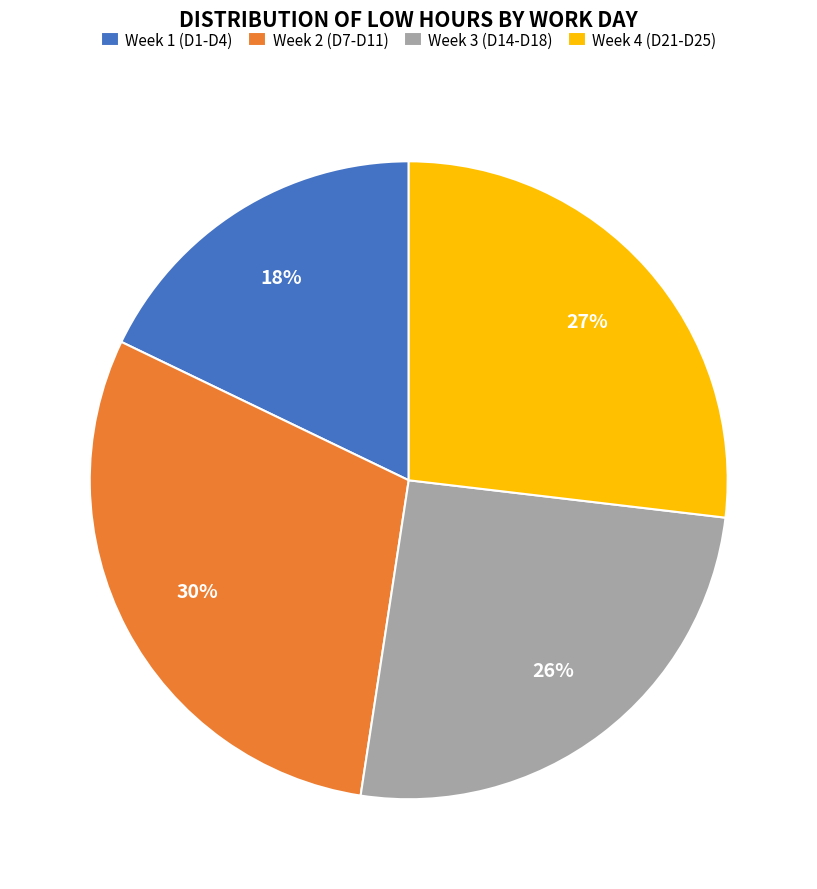

To the nearest percent, what portion does Week 3 (D14-D18) represent?

26%